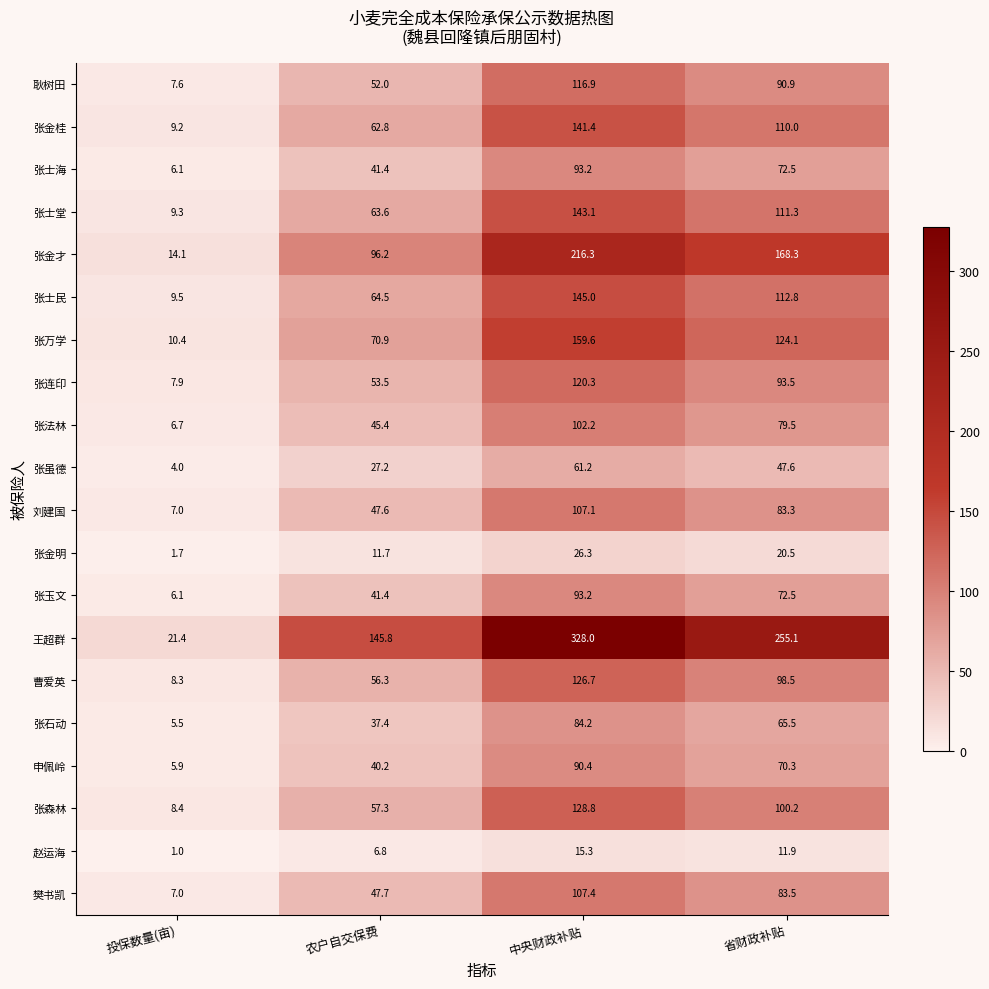

What is the difference between the maximum and second lowest values in the 耿树田 series?

64.9